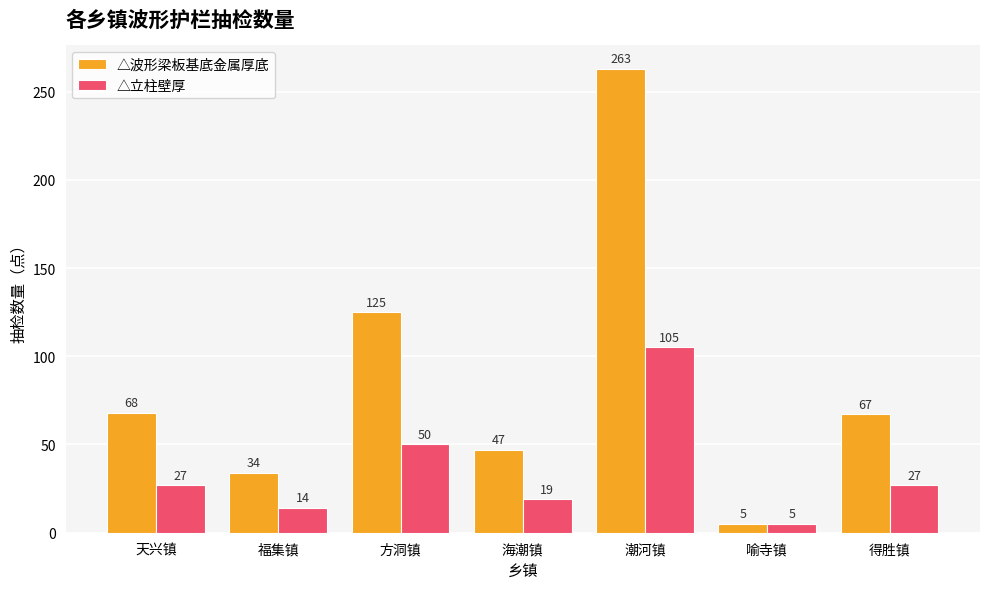

What is the label of the 7th bar from the left?

得胜镇